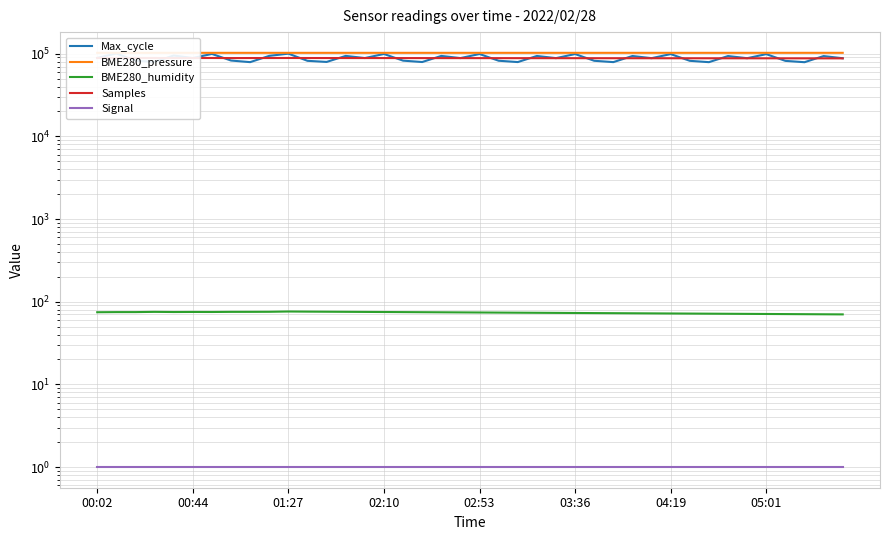

Does the chart have visible grid lines?

Yes